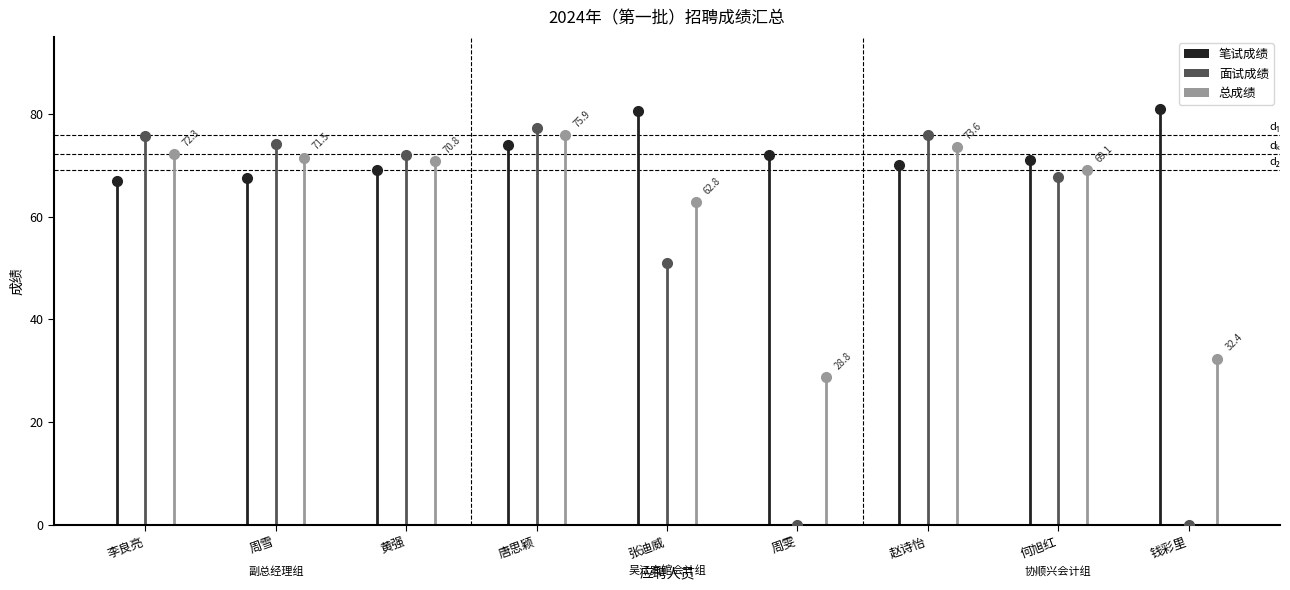

Which series has the widest spread of values?

面试成绩